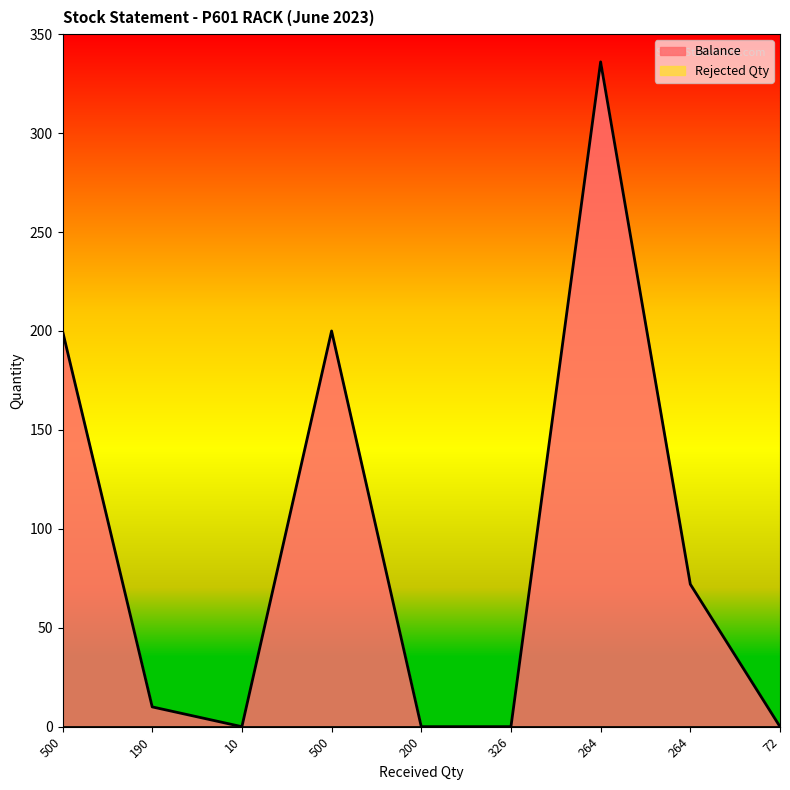

List the labels in order of value, largest first.

264, 500, 500, 264, 190, 10, 200, 326, 72